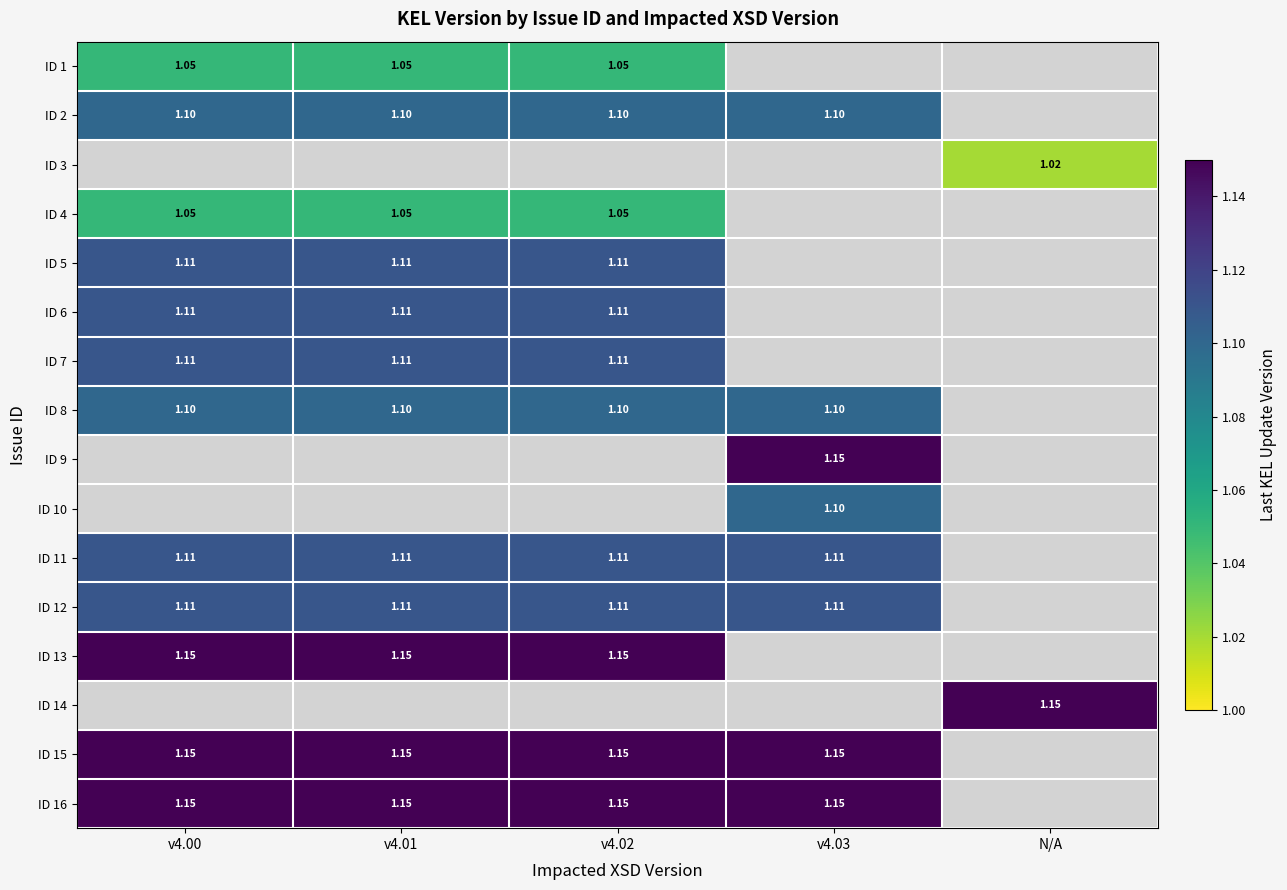

List the labels in order of ID 3 value, largest first.

v4.00, v4.01, v4.02, v4.03, N/A